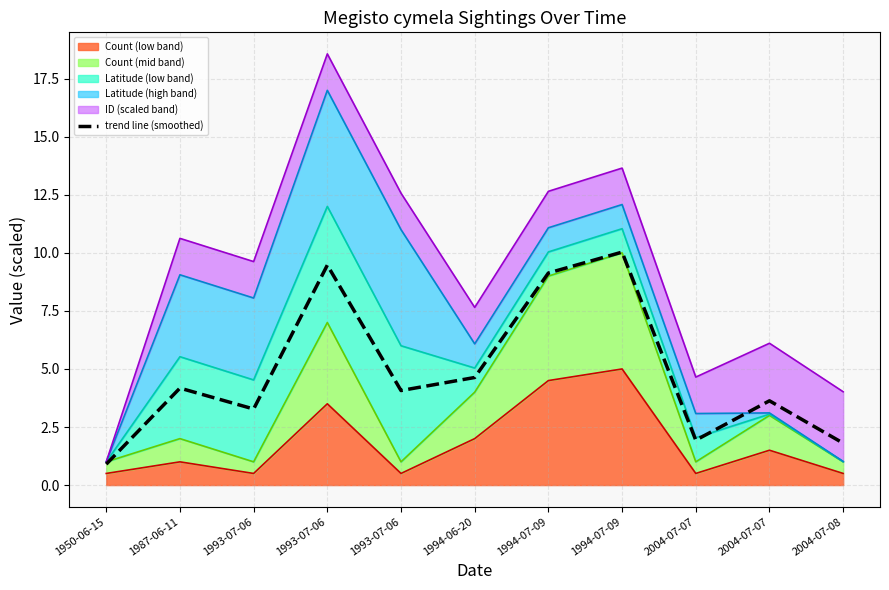

Read the value at 2004-07-08.

1.8